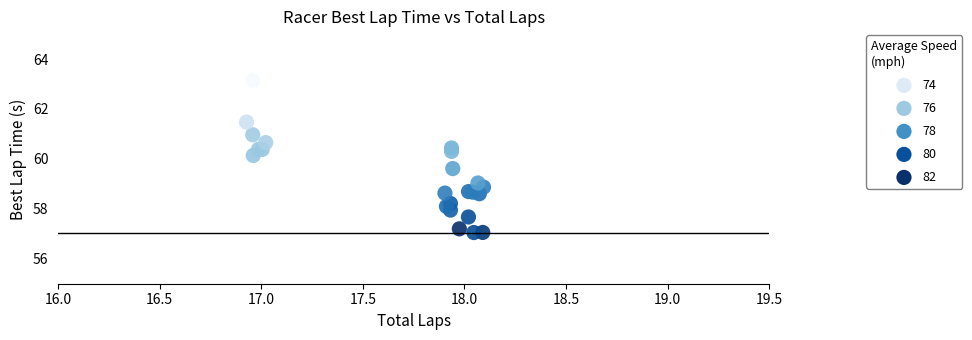

What Y value in the scatter plot is closest to 60?

60.1